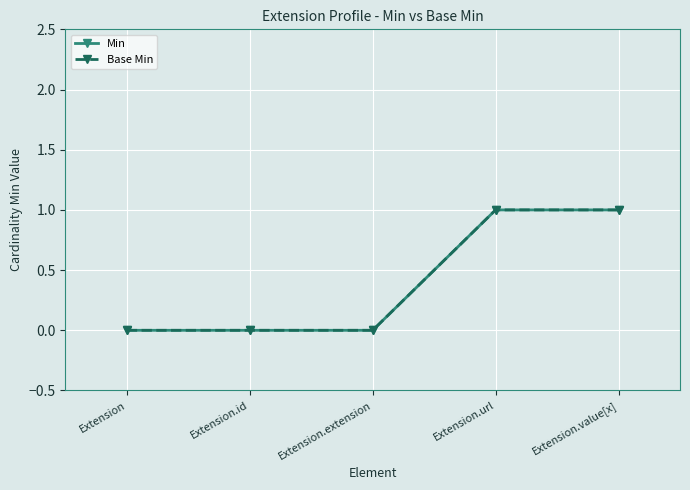

True or false: Base Min has more than 0 interior local peaks.

False